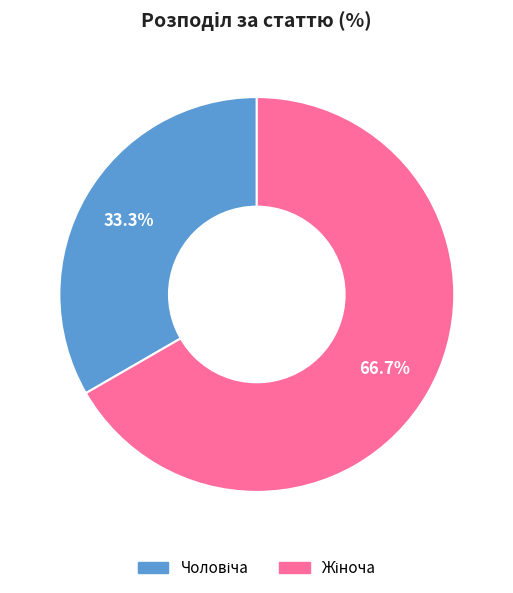

Is there any slice that represents more than half of the pie?

Yes